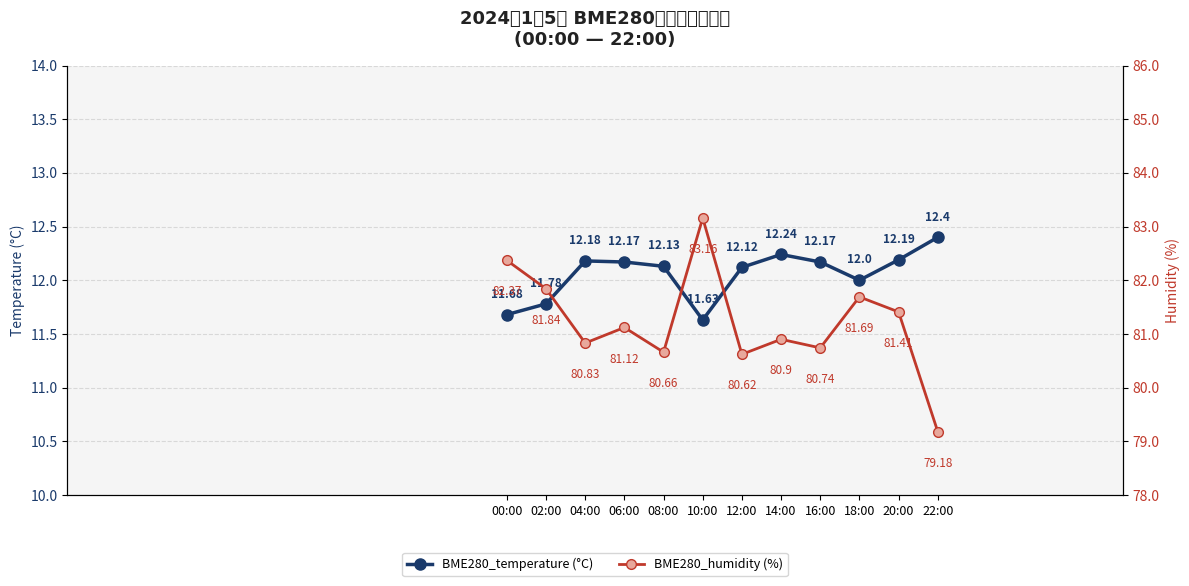

What is the value of the BME280_temperature (°C) point at the 1st from the left?

11.7